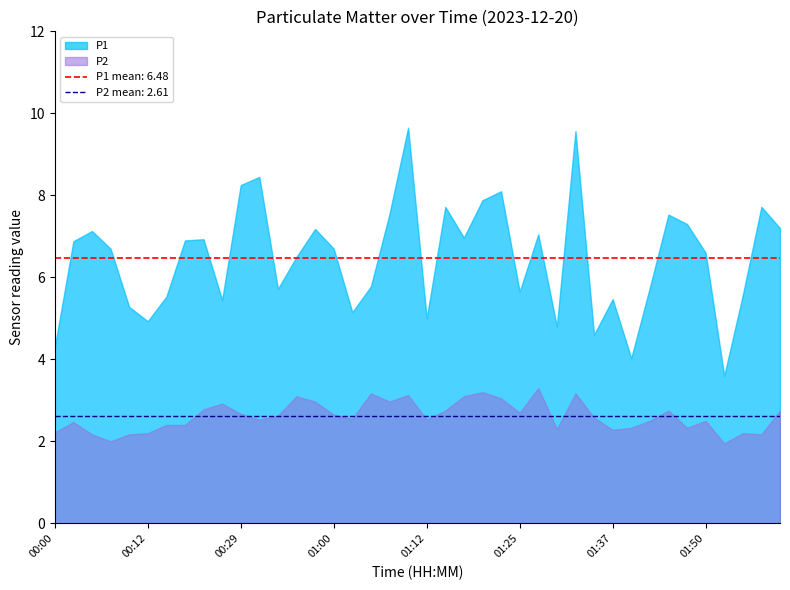

Is it true that P1 equals 1.8 at 00:32?

False